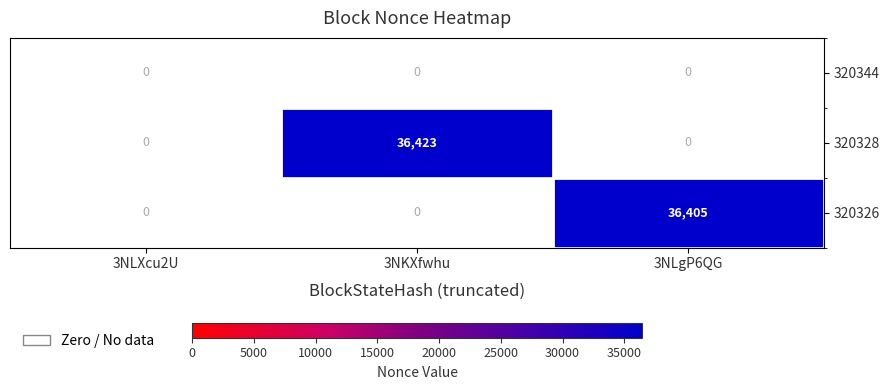

What is the total value across all series at 3NLgP6QG?

36405